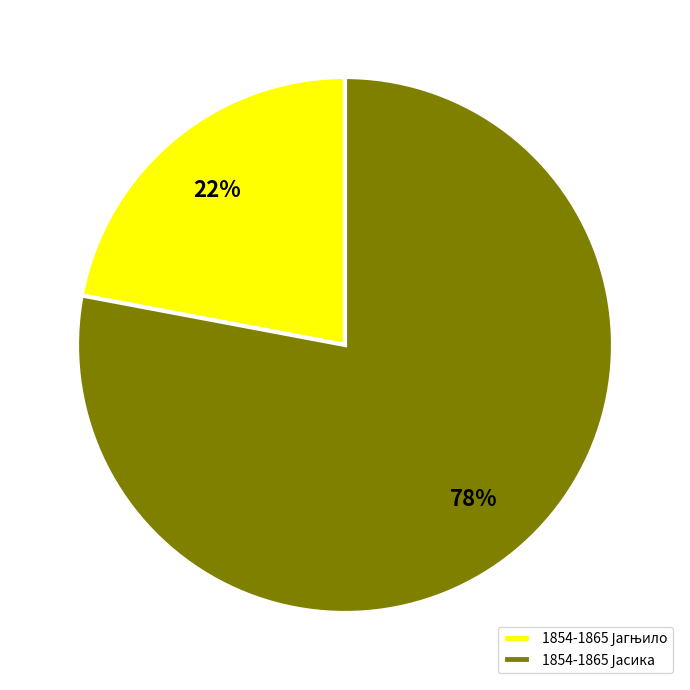

Is there any slice that represents more than half of the pie?

Yes